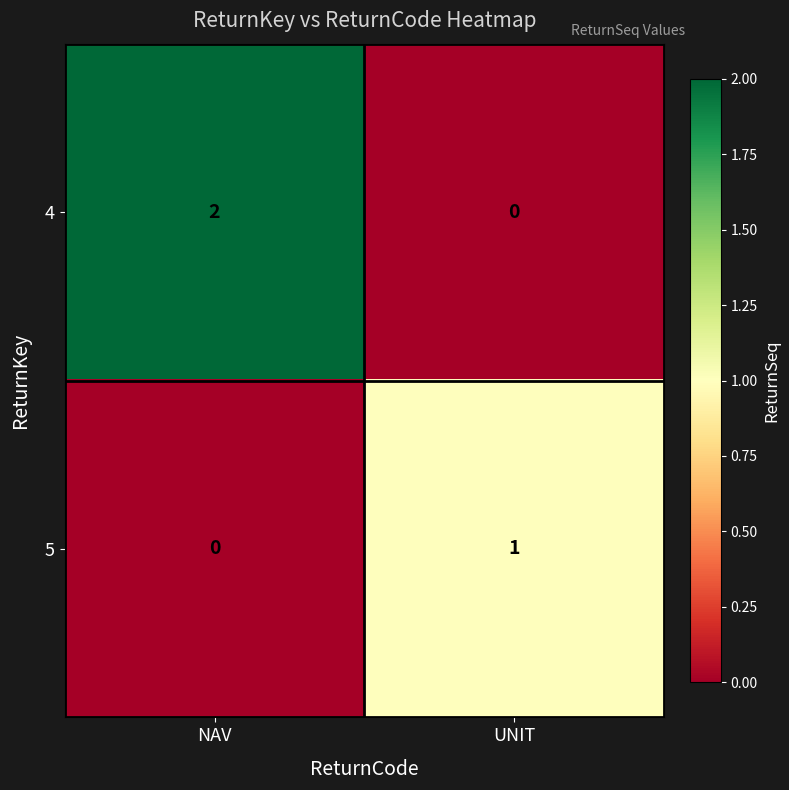

What is the greatest value displayed?

2